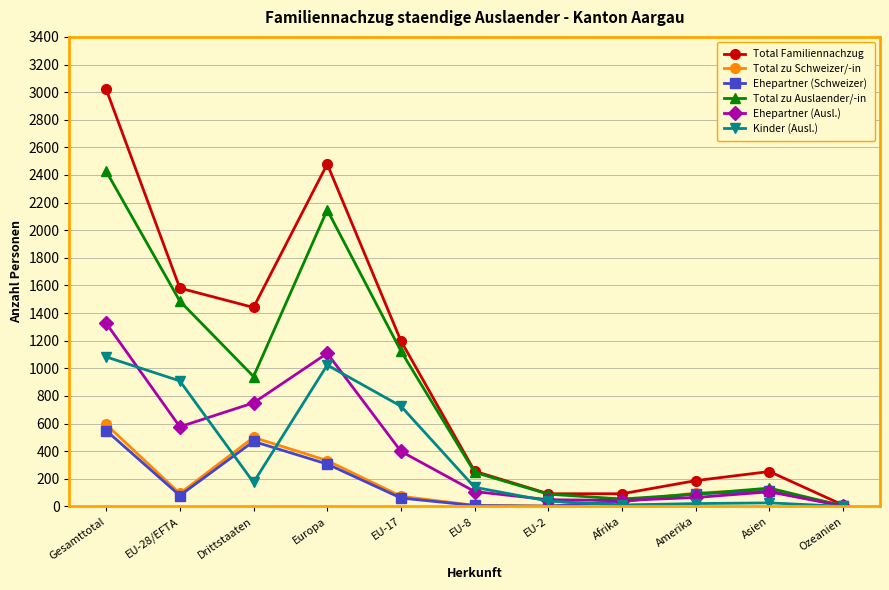

What is the spread (max minus min) of values at Asien?

227